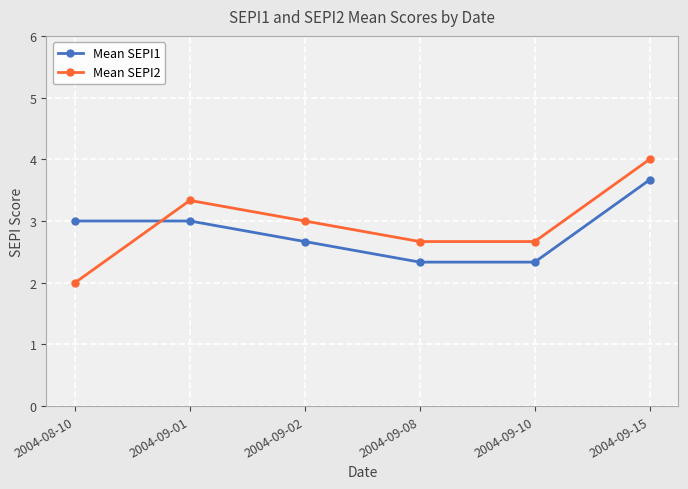

Which series has the widest spread of values?

Mean SEPI2